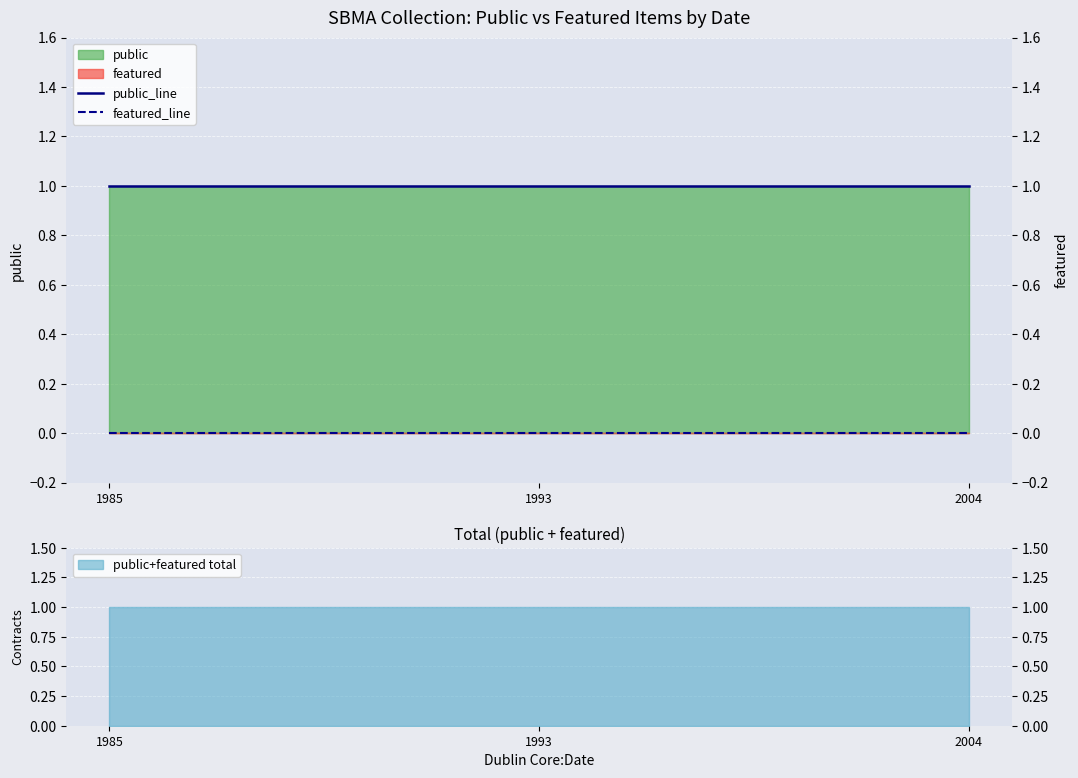

At which category is the sum across all series the highest?

1985